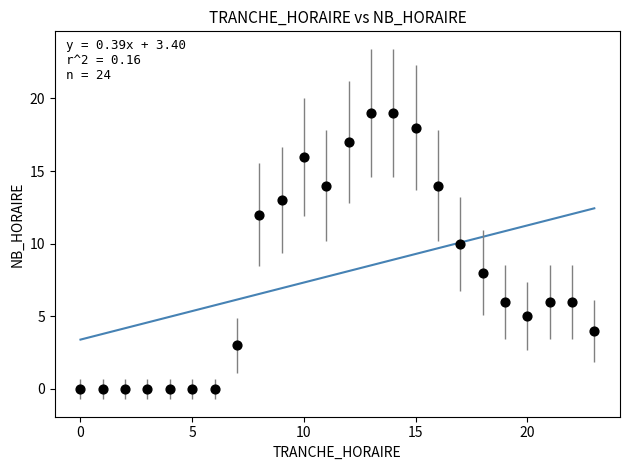

What is the range of X values (max minus min)?

23